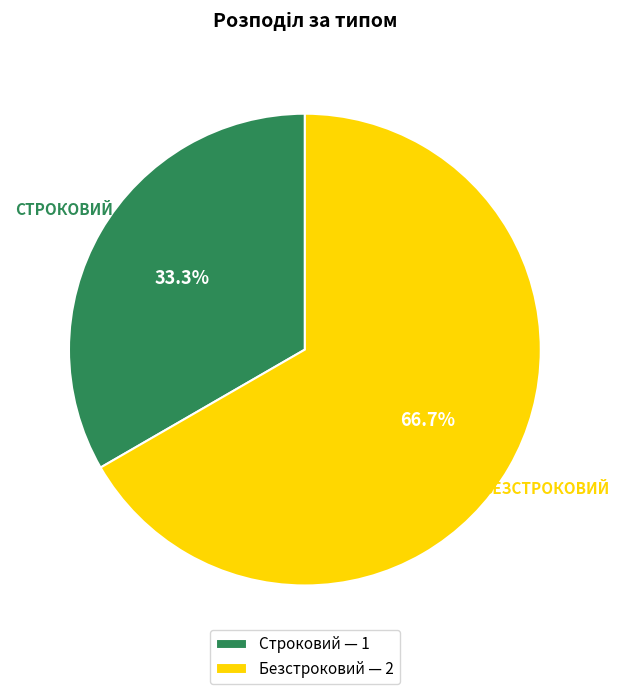

True or false: Безстроковий accounts for 67% of the total.

True